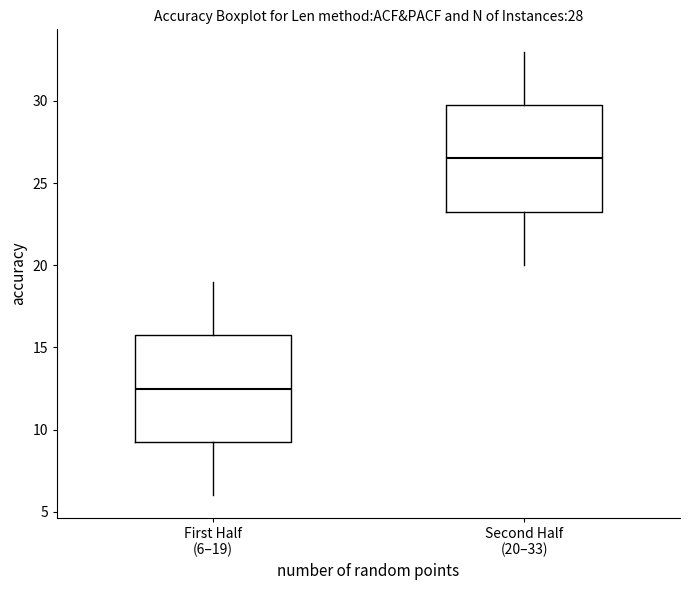

Which box's median line is the highest?

Second Half (20–33)